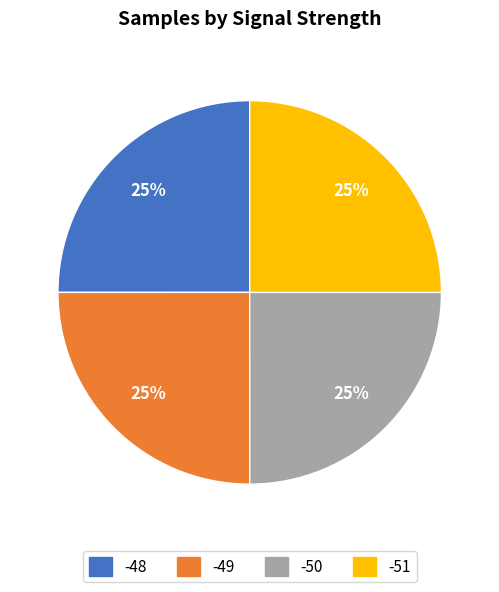

Is there any slice that represents more than half of the pie?

No